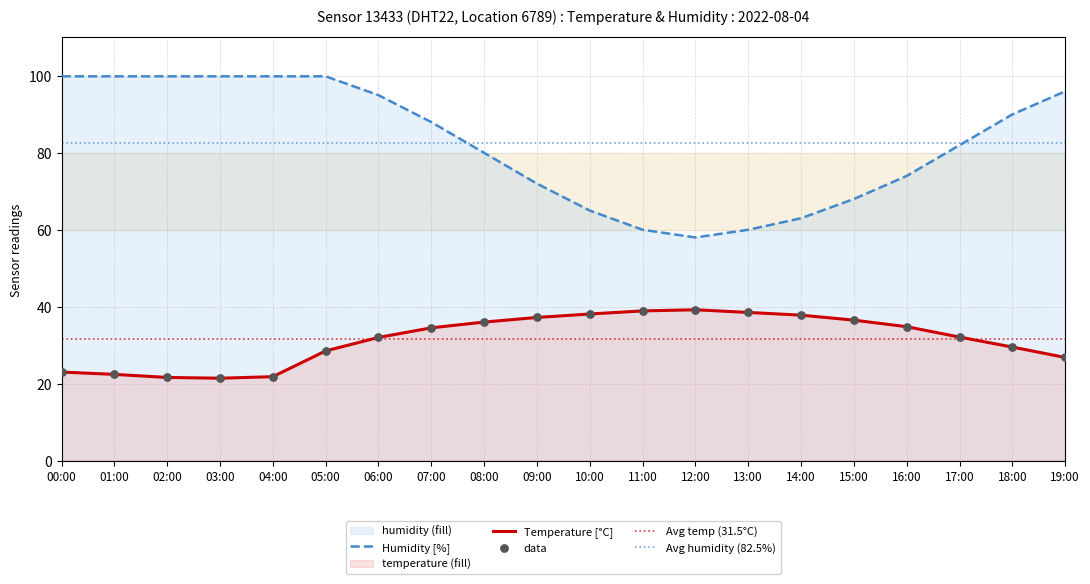

Which series contains the lowest Y value?

temperature